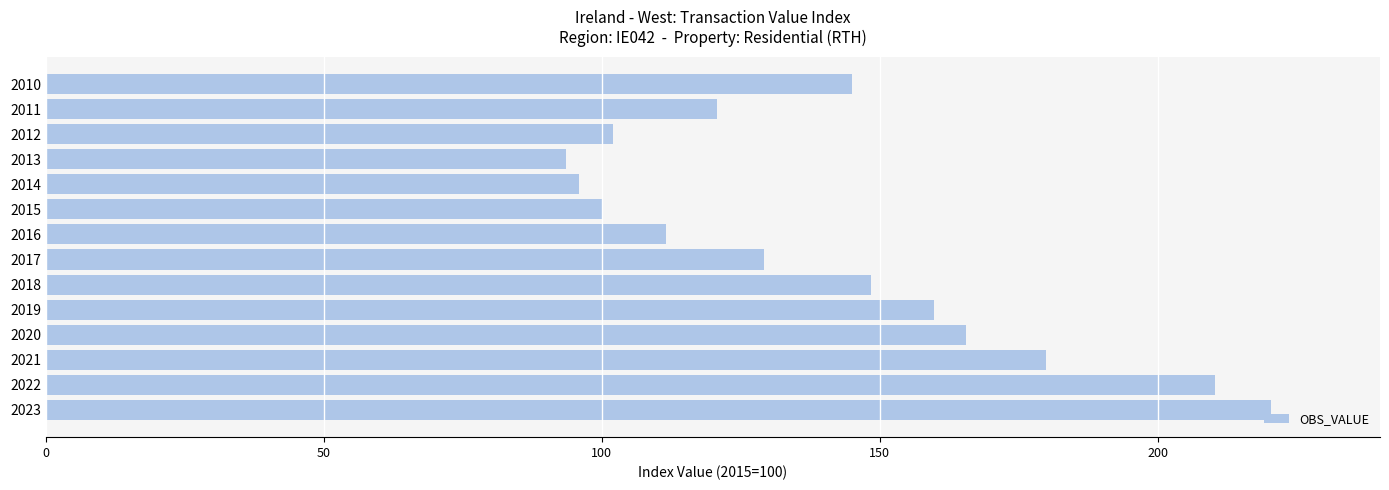

Are the bars grouped side by side (vs. stacked)?

No